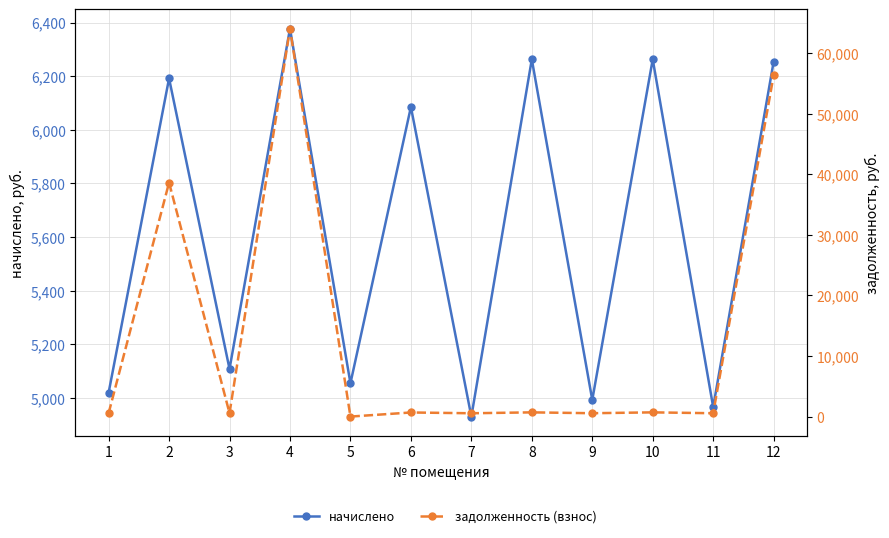

In задолженность (взнос), how many points are higher than both neighbors (excluding endpoints)?

5